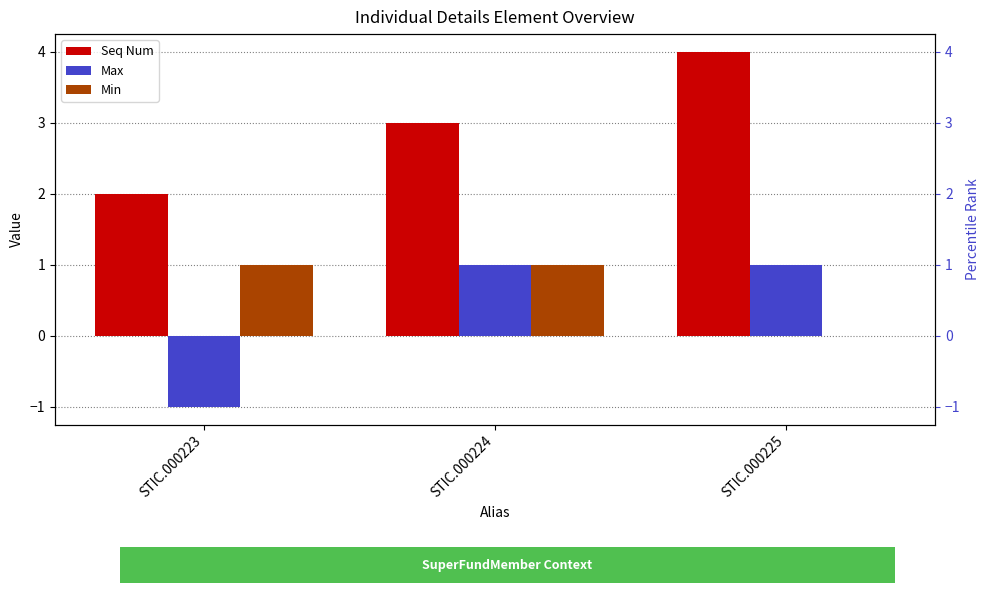

What is the value of the Seq Num bar at the 1st from the left?

2